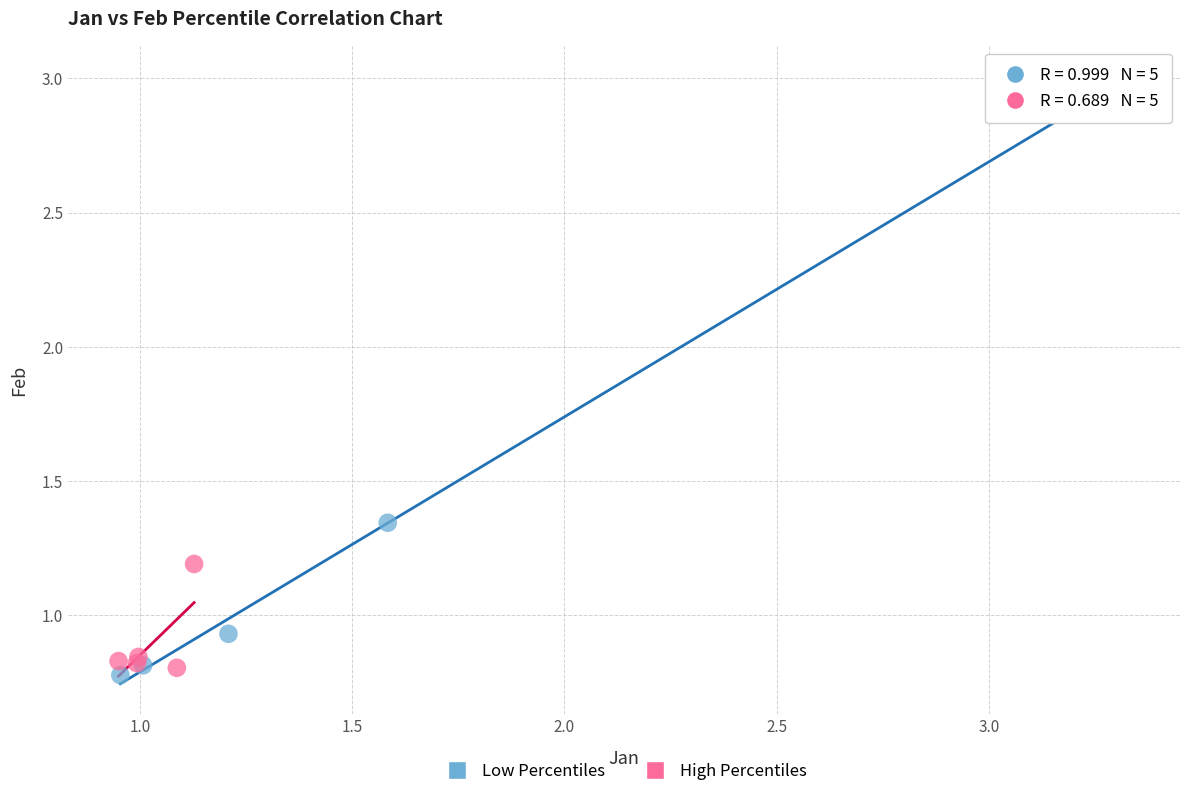

Which series has the widest spread of Y values?

Low Percentiles